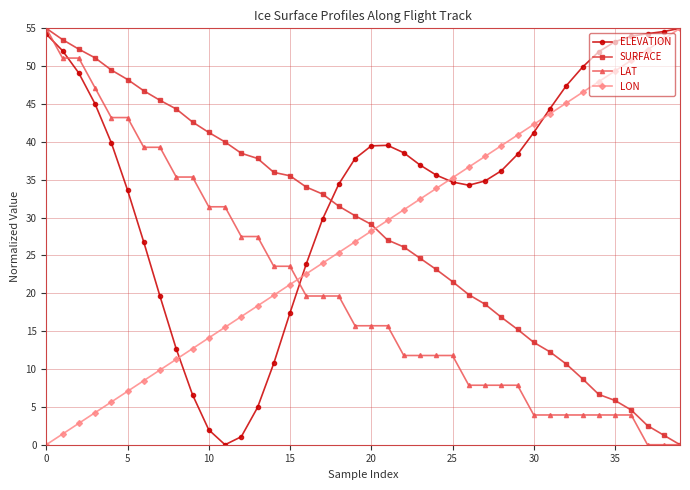

What is the highest value of the LON series?

55.0